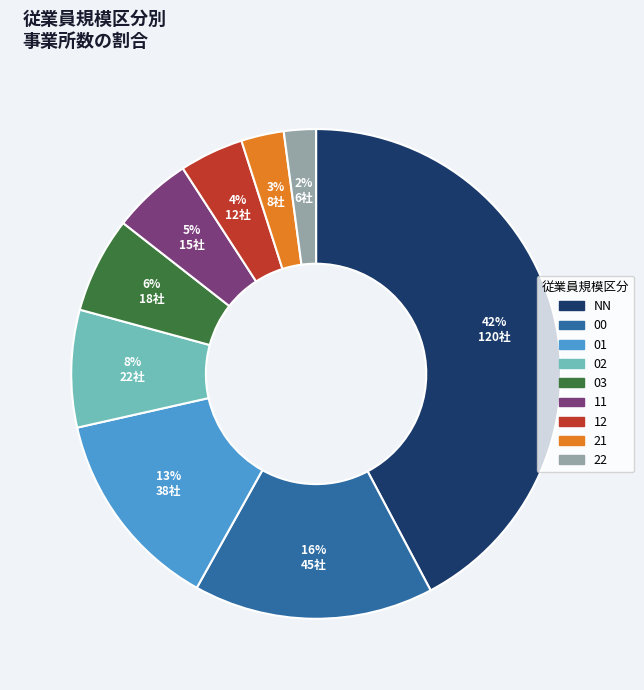

Rank the categories by value from highest to lowest.

NN, 00, 01, 02, 03, 11, 12, 21, 22